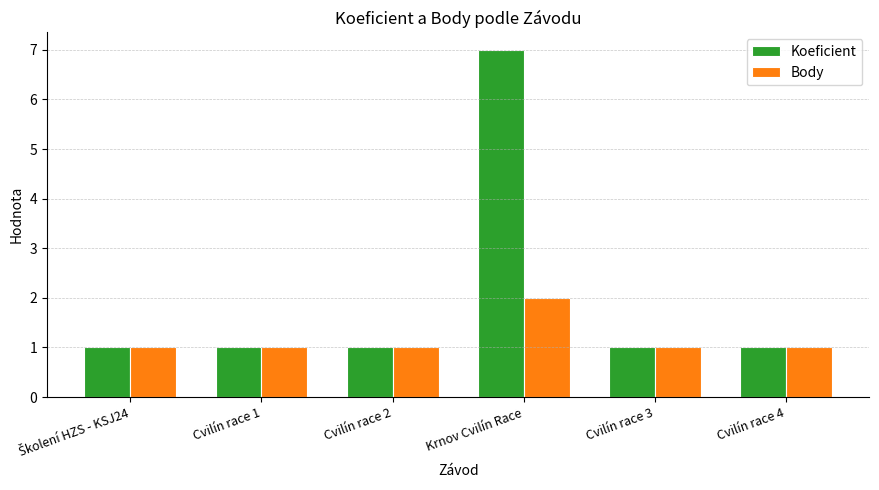

List the series in order of their overall mean, highest first.

Koeficient, Body